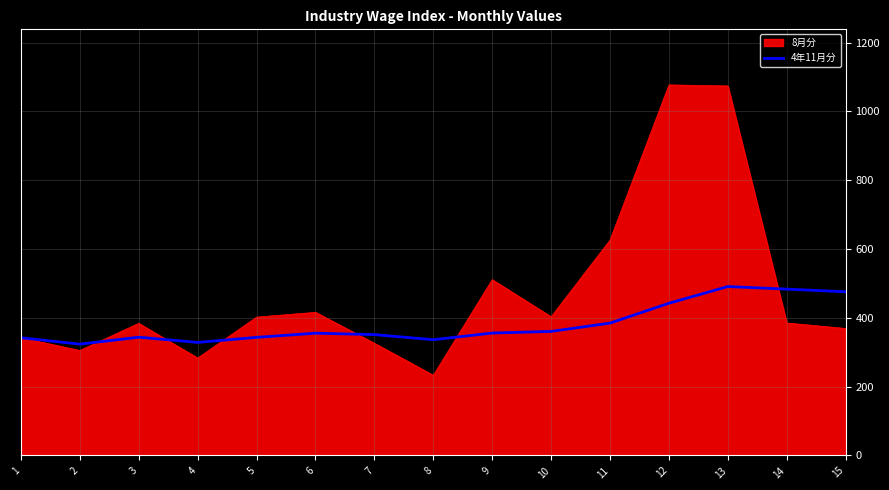

What is the smallest value displayed?

233.0